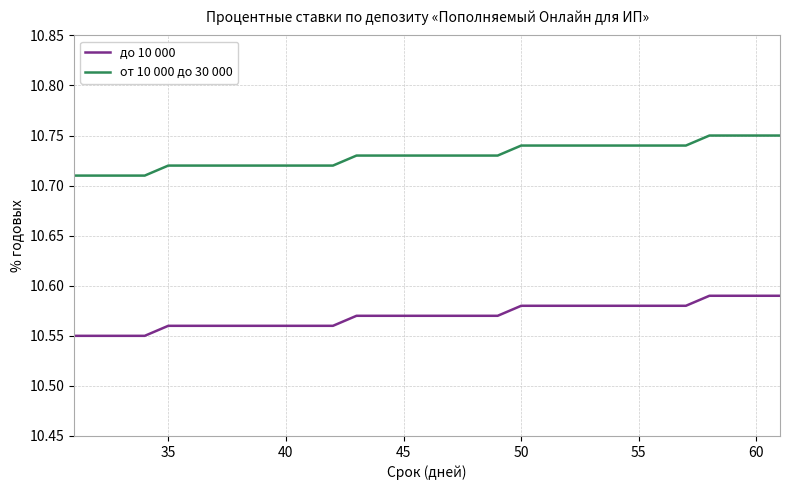

At how many categories does at least one series exceed 10?

31